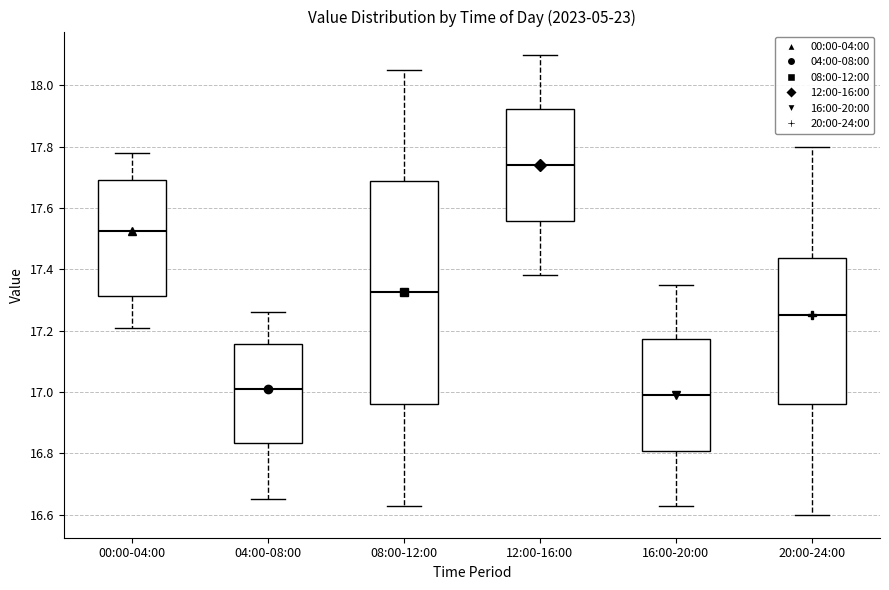

Comparing the boxes themselves (not the whiskers), which one is the tallest?

08:00-12:00